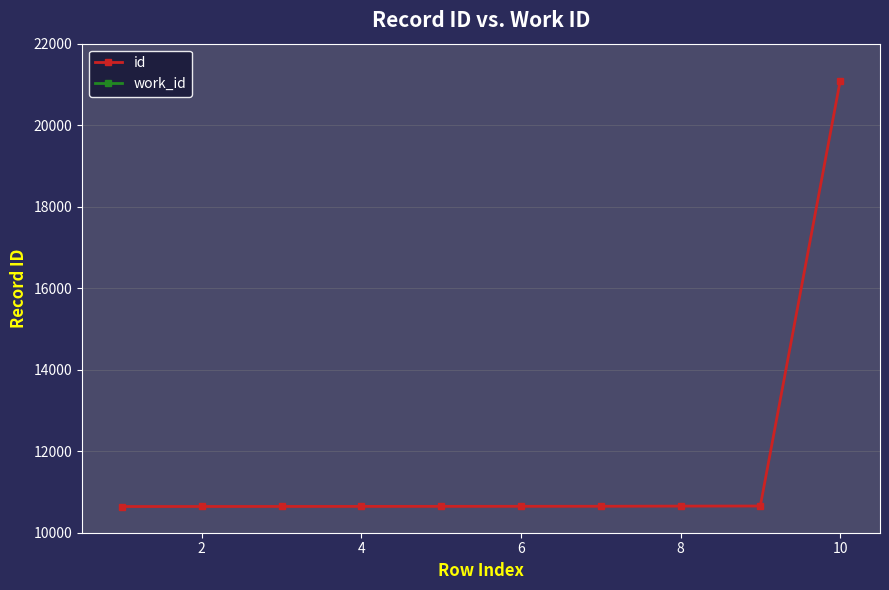

What is the difference between the id values at 8 and 6?

5